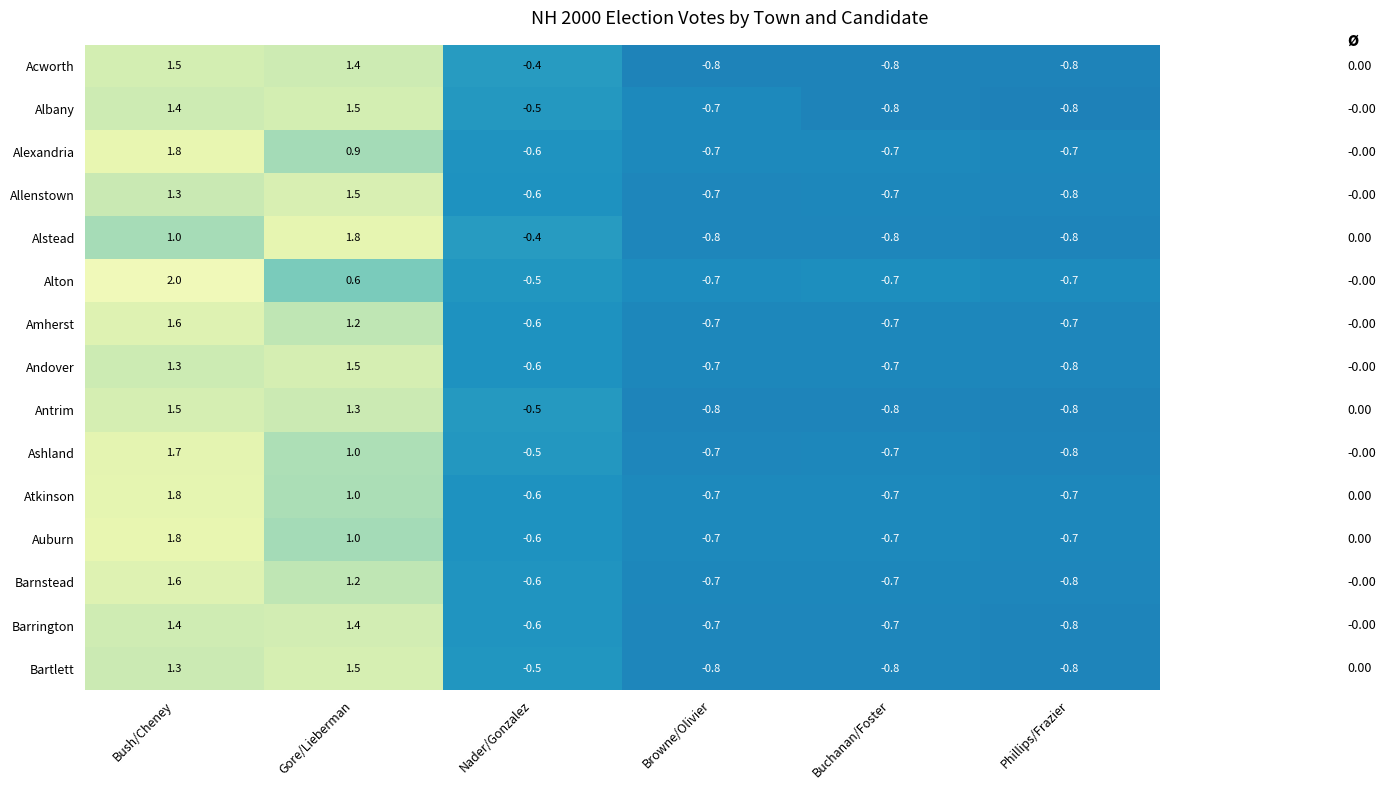

What is the difference between the maximum and minimum values in the Acworth series?

2.3